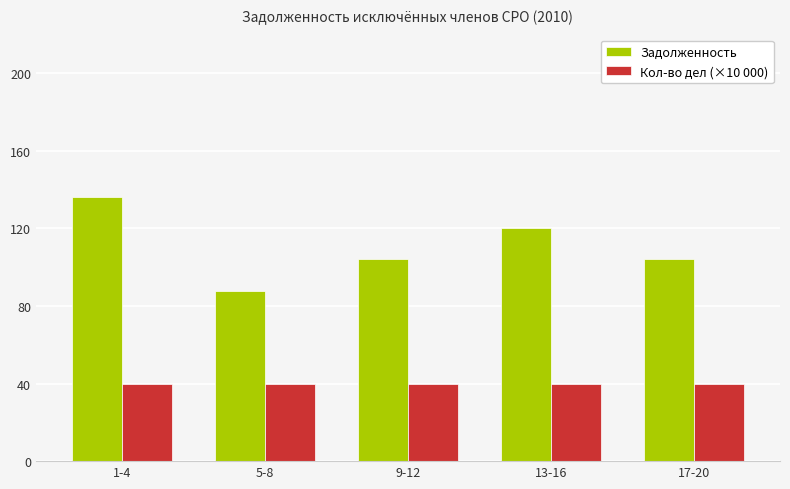

Rank the series at 5-8 from lowest to highest value.

Кол-во дел (×10 000), Задолженность